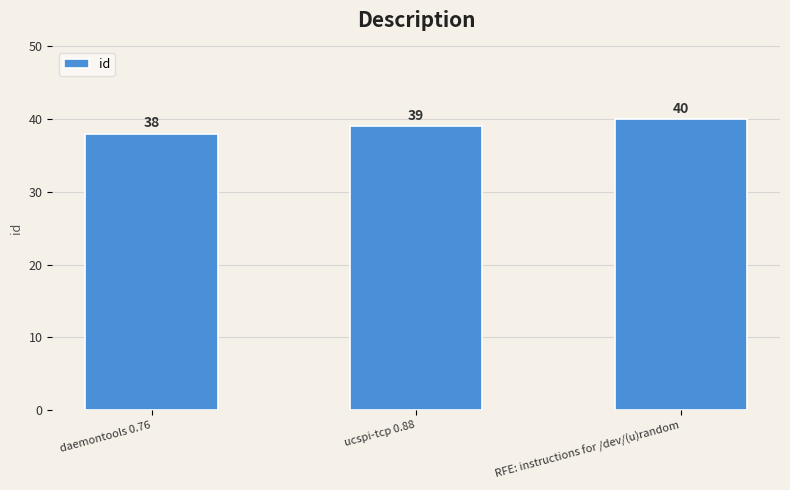

Rank the categories by value from highest to lowest.

RFE: instructions for /dev/(u)random, ucspi-tcp 0.88, daemontools 0.76